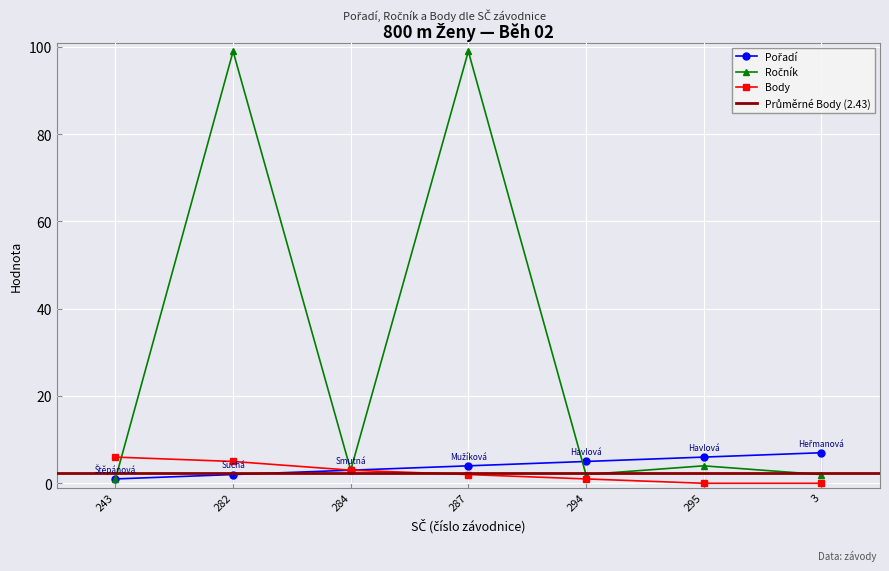

Count the number of data series in this chart.

3